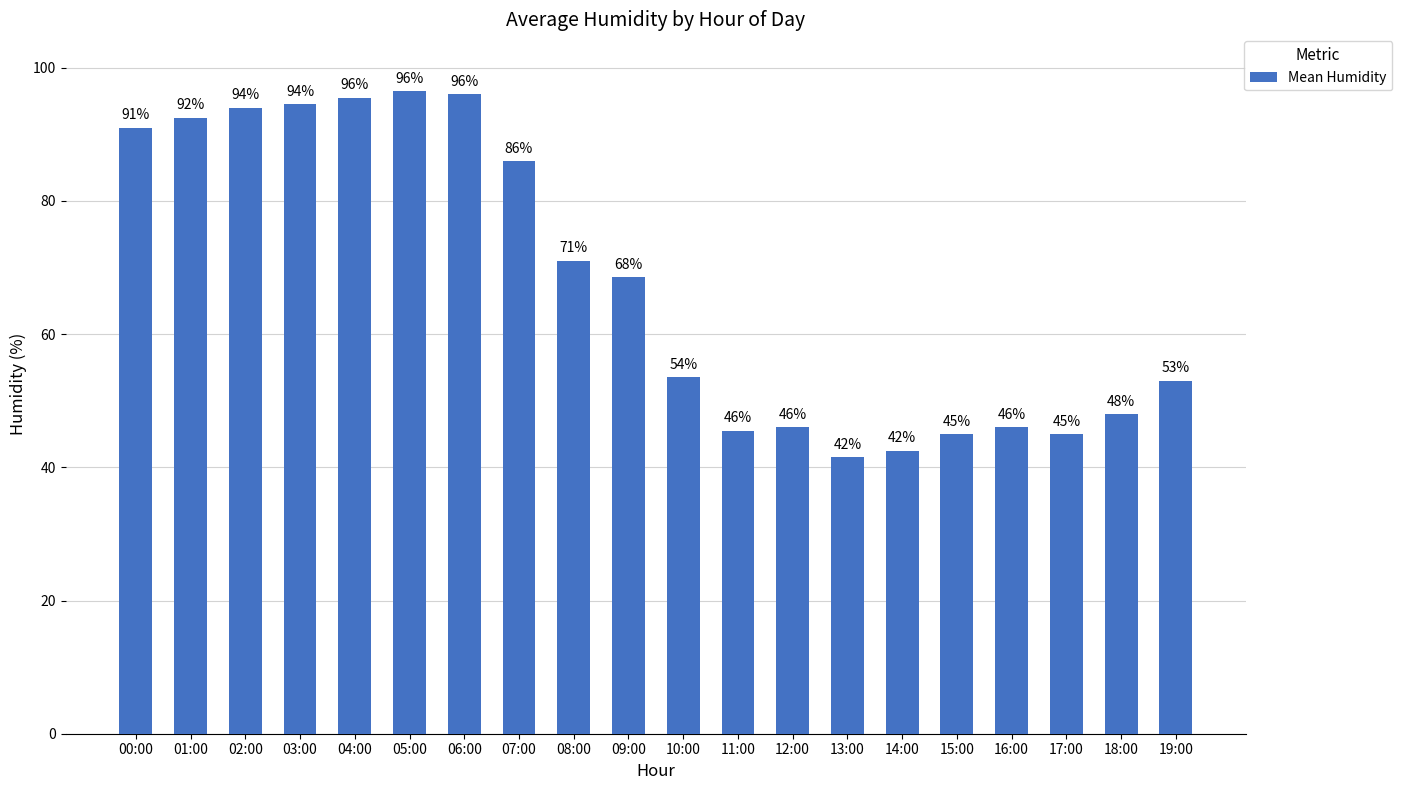

True or false: the data shows 25.2 at 14:00.

False